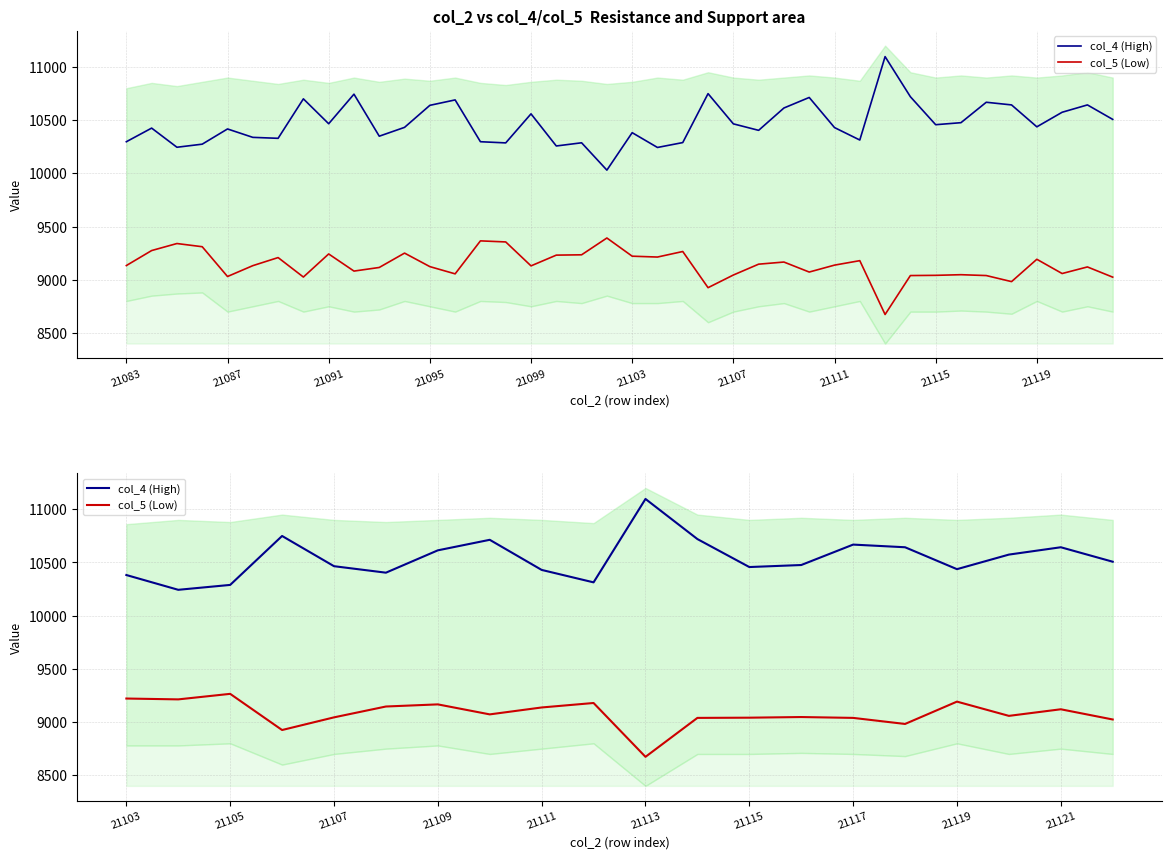

True or false: col_4 (High) has more than 1 interior local peaks.

True